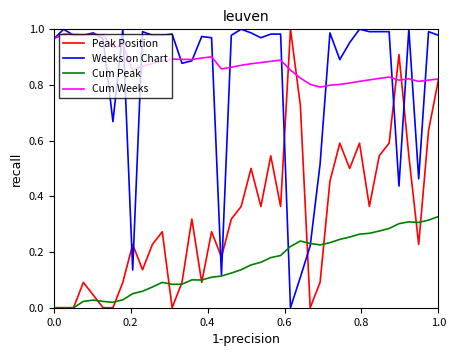

What are all the series names shown in the legend?

Peak Position, Weeks on Chart, Cum Peak, Cum Weeks